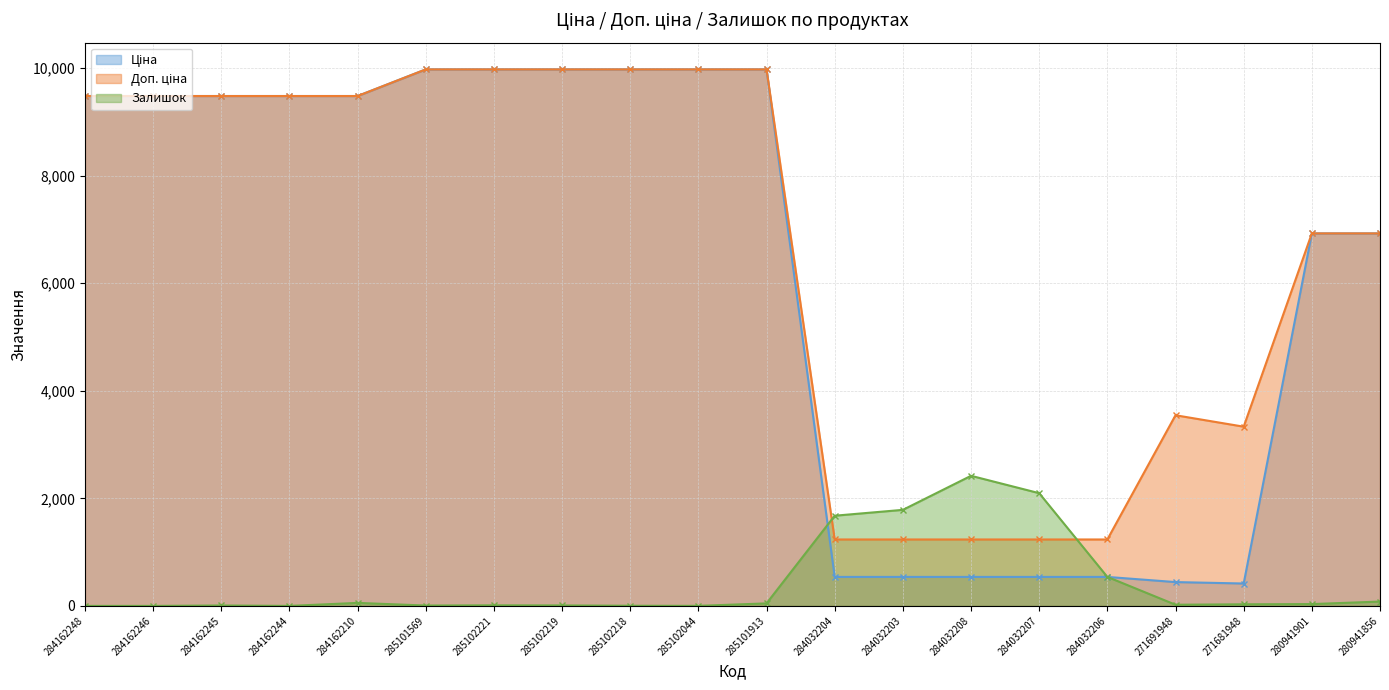

Is it true that Доп. ціна equals 9480.1 at 284162244?

True